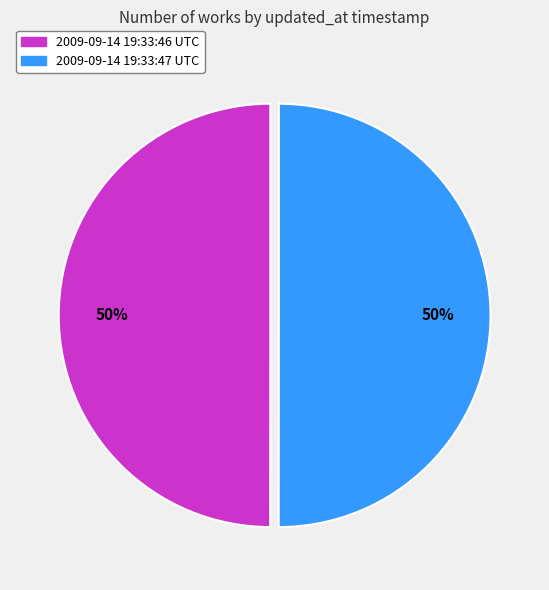

What is the ratio of the value at 2009-09-14 19:33:46 UTC to the value at 2009-09-14 19:33:47 UTC?

1.0